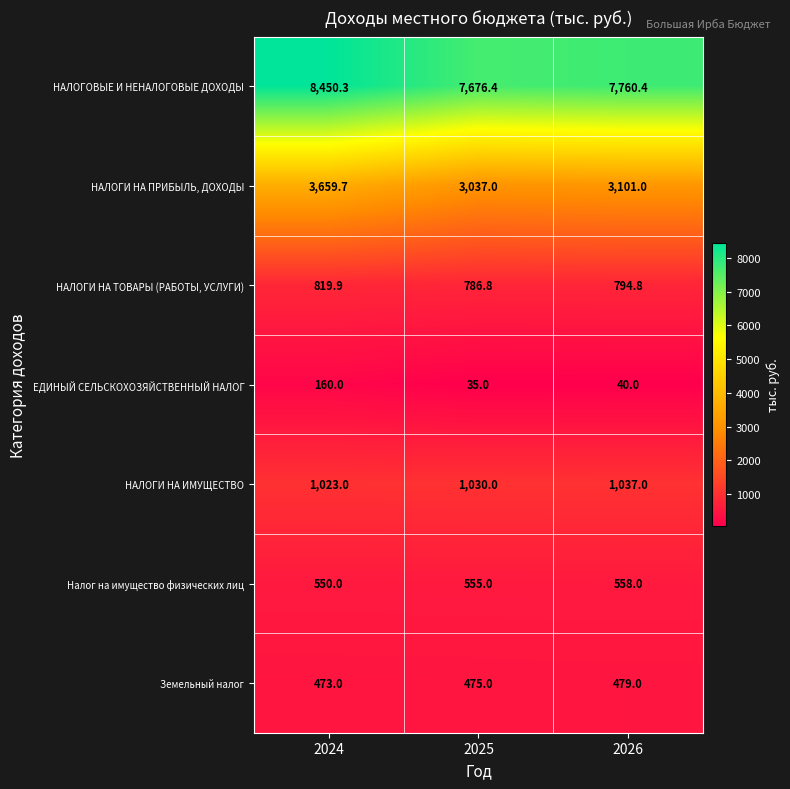

Which series has the widest spread of values?

НАЛОГОВЫЕ И НЕНАЛОГОВЫЕ ДОХОДЫ